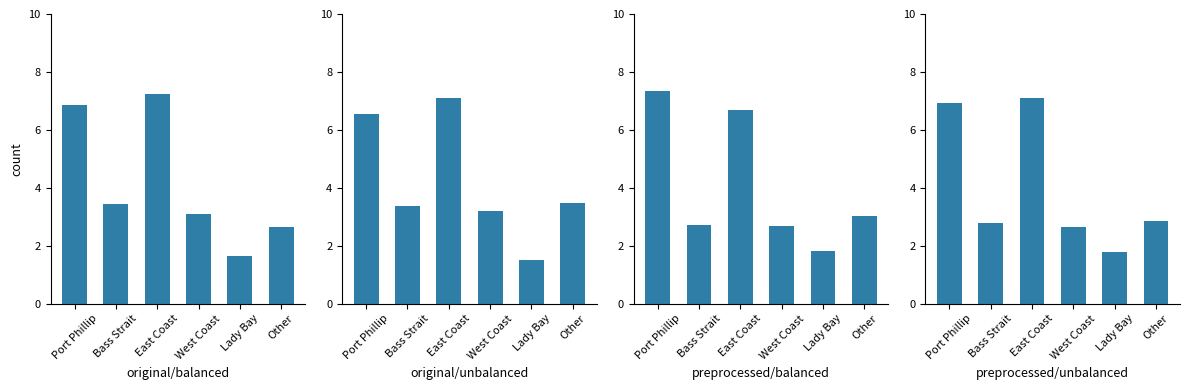

What is the label of the 5th bar from the right?

Bass Strait